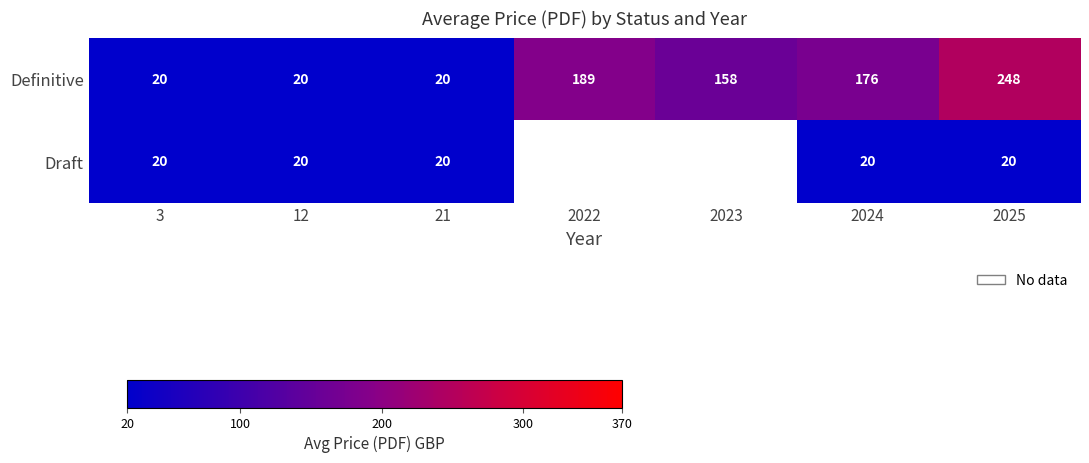

What is the greatest value displayed?

248.0